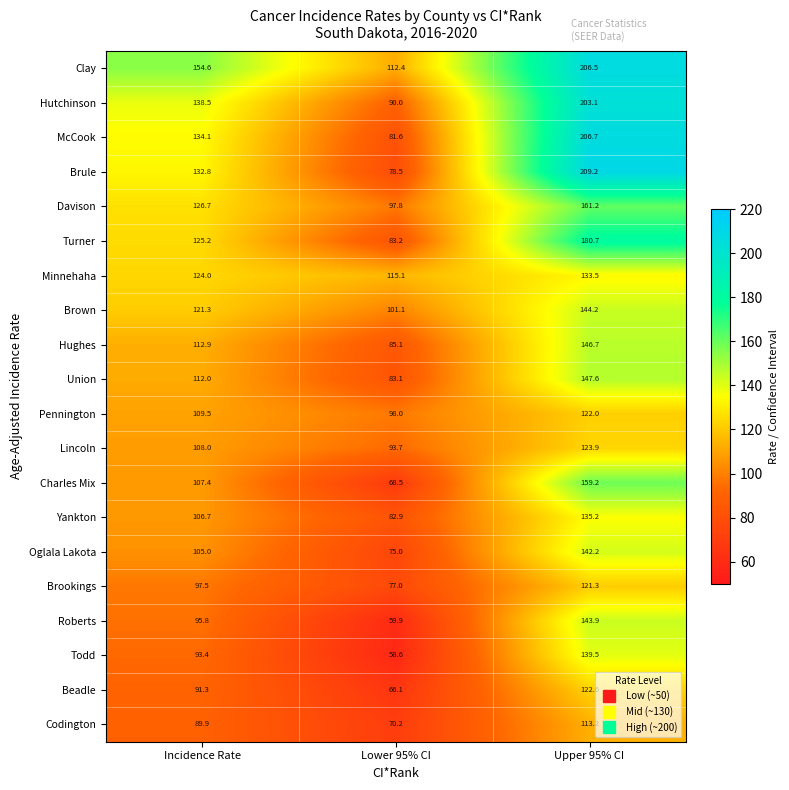

Rank the series by their maximum value, from highest to lowest.

Brule, McCook, Clay, Hutchinson, Turner, Davison, Charles Mix, Union, Hughes, Brown, Roberts, Oglala Lakota, Todd, Yankton, Minnehaha, Lincoln, Beadle, Pennington, Brookings, Codington